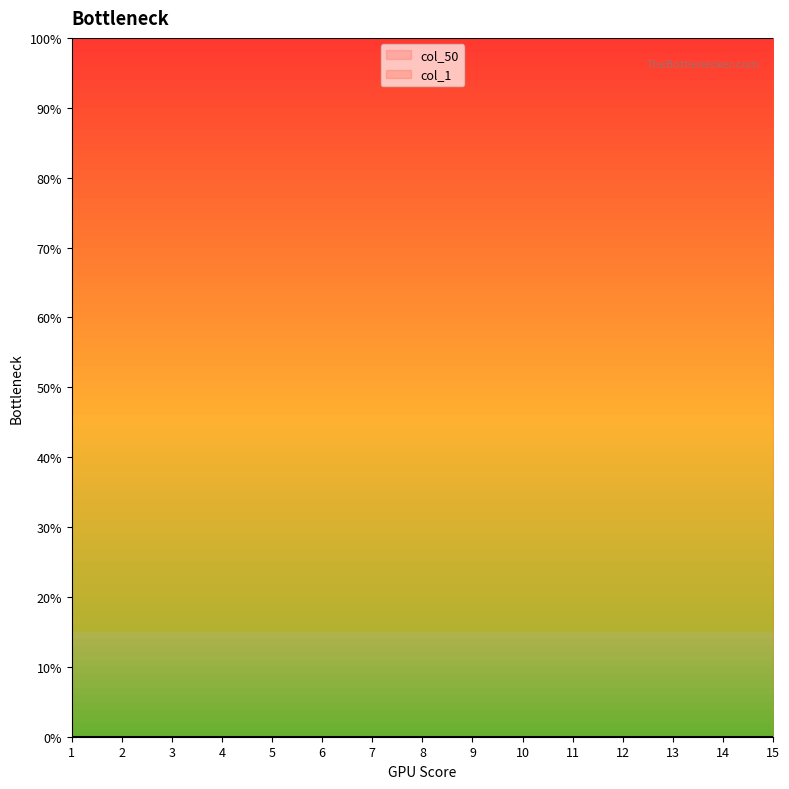

Where is col_50 nearest to the value 0?

1